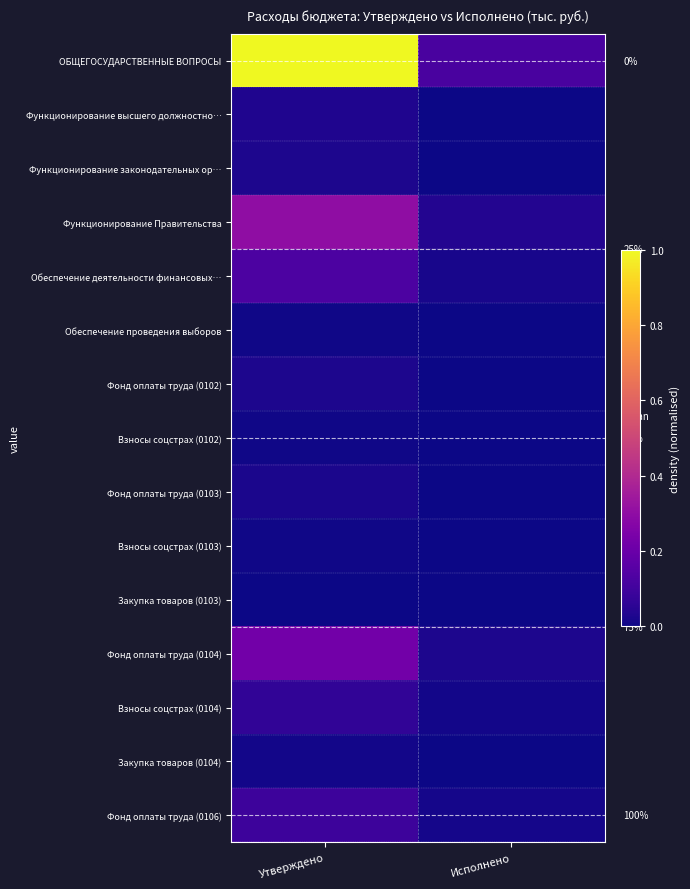

What is the difference between the highest and lowest values at Утверждено?

1.0